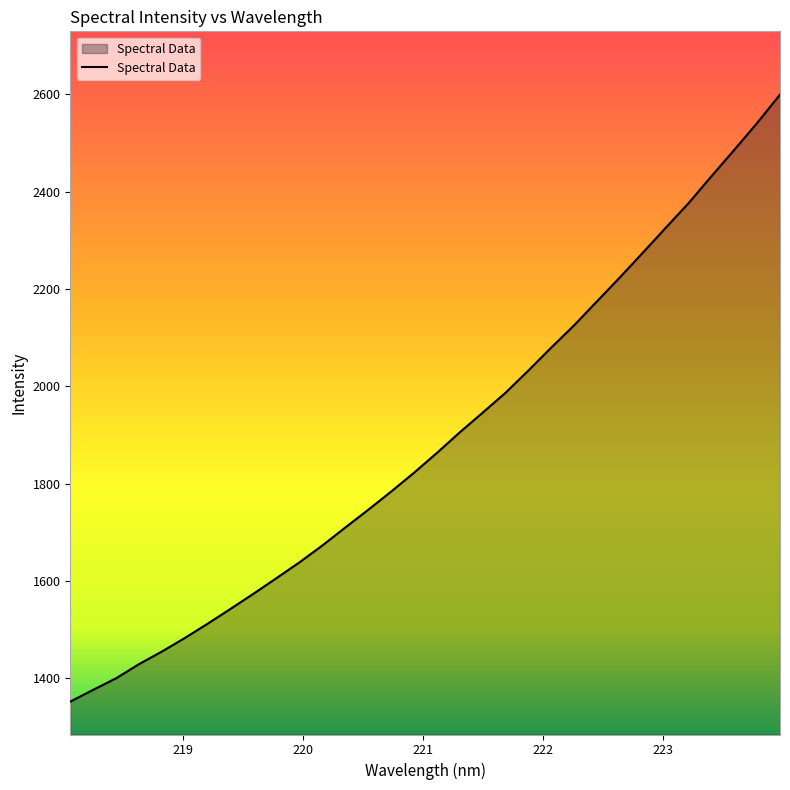

What is the difference between the second highest and second lowest values?

1165.3